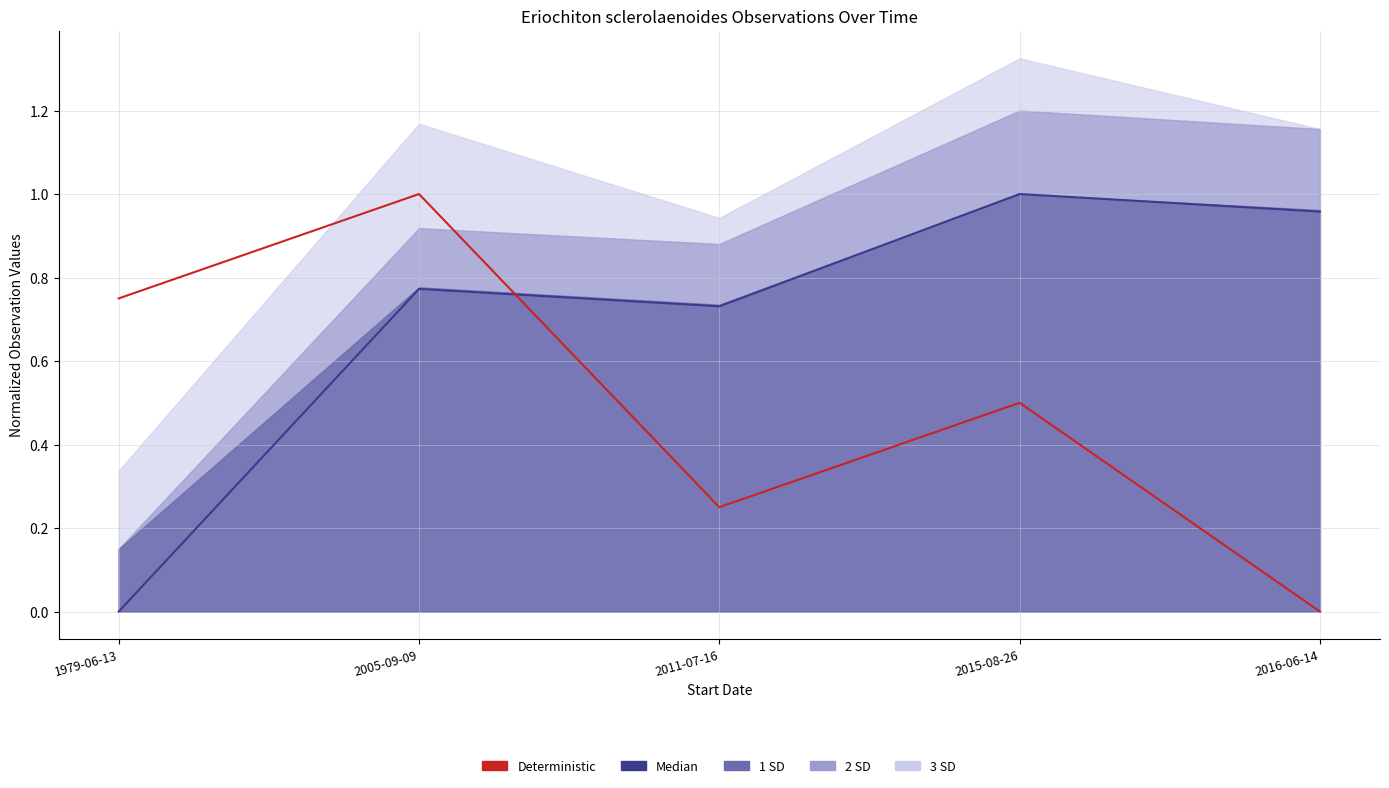

Which category has the lowest value in the Median series?

1979-06-13